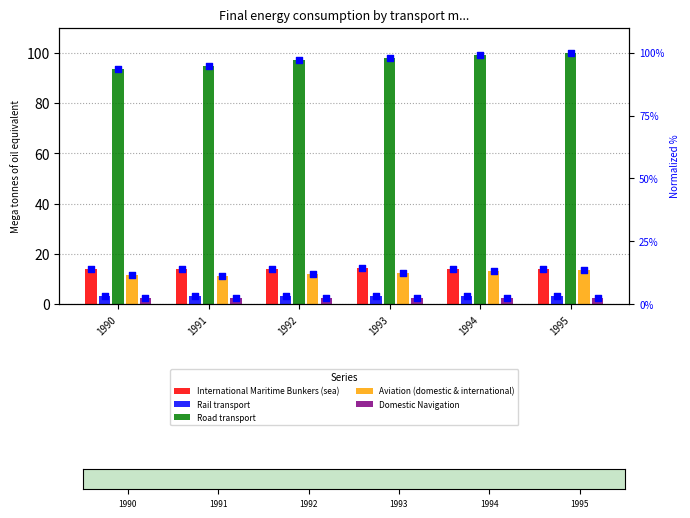

Which series contains the lowest Y value?

Domestic Navigation